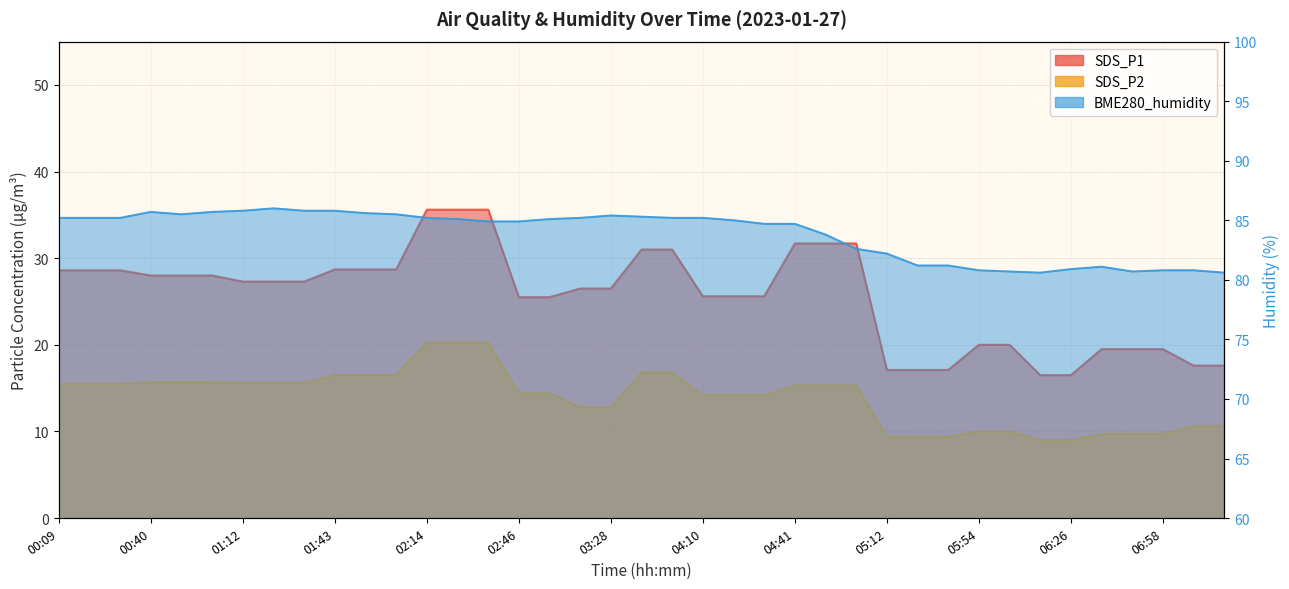

What is the minimum value shown in the chart?

9.0